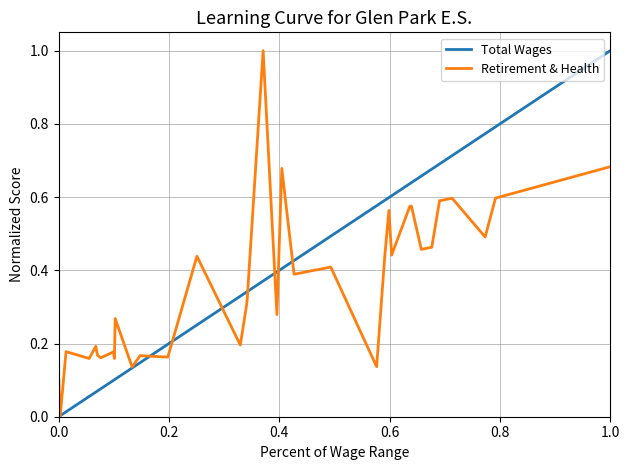

What is the maximum value for Total Wages?

1.0